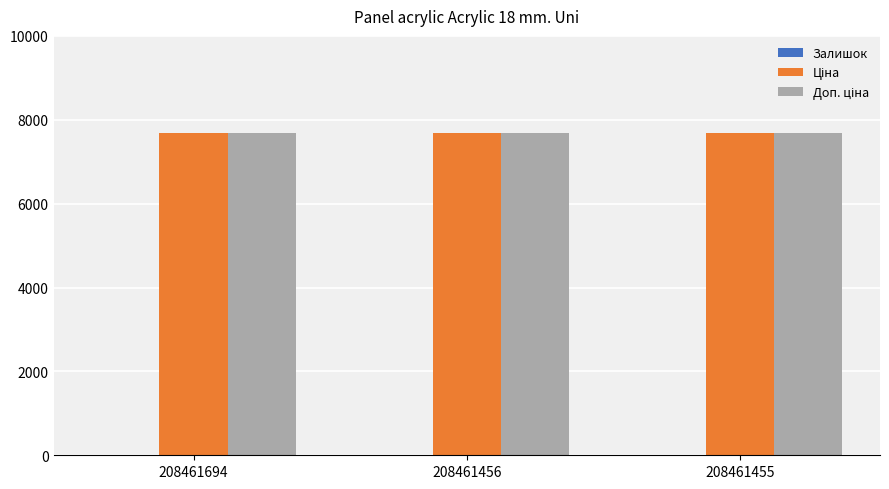

How many groups of bars are there?

3